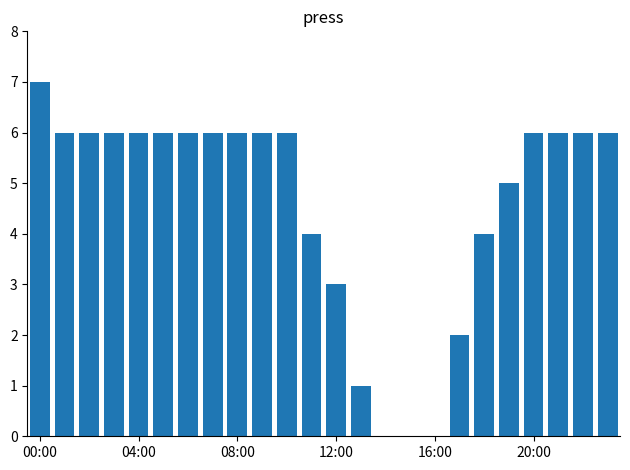

Are the bars horizontal?

No